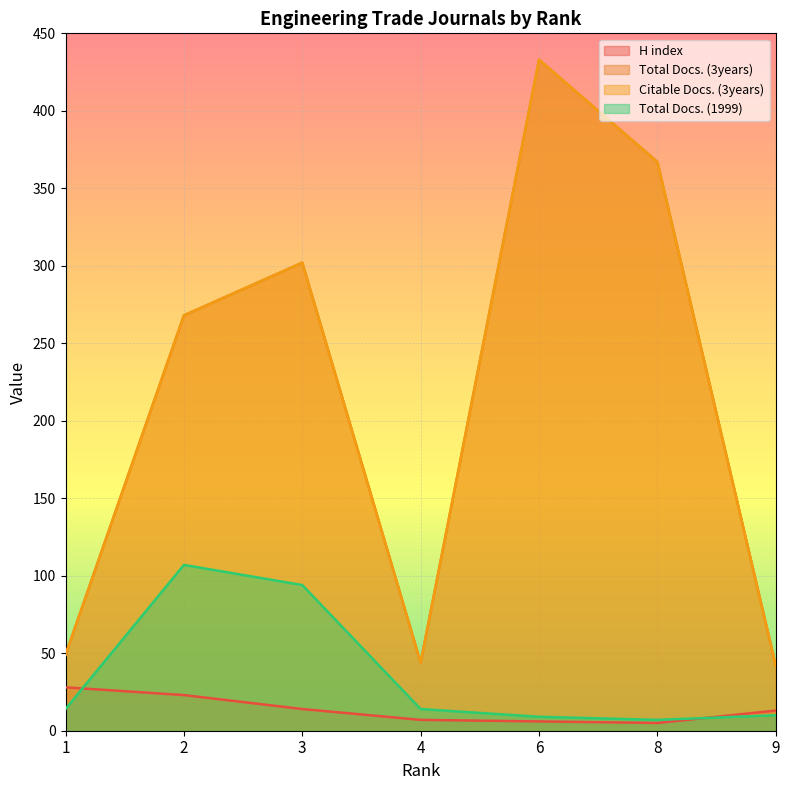

Does the chart display data point markers on the line(s)?

No